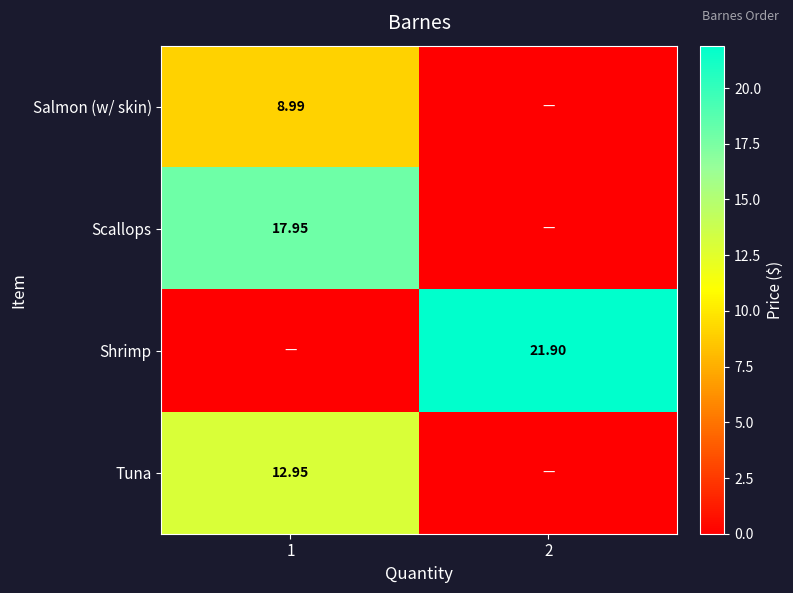

What is the total value across all series at 2?

21.9